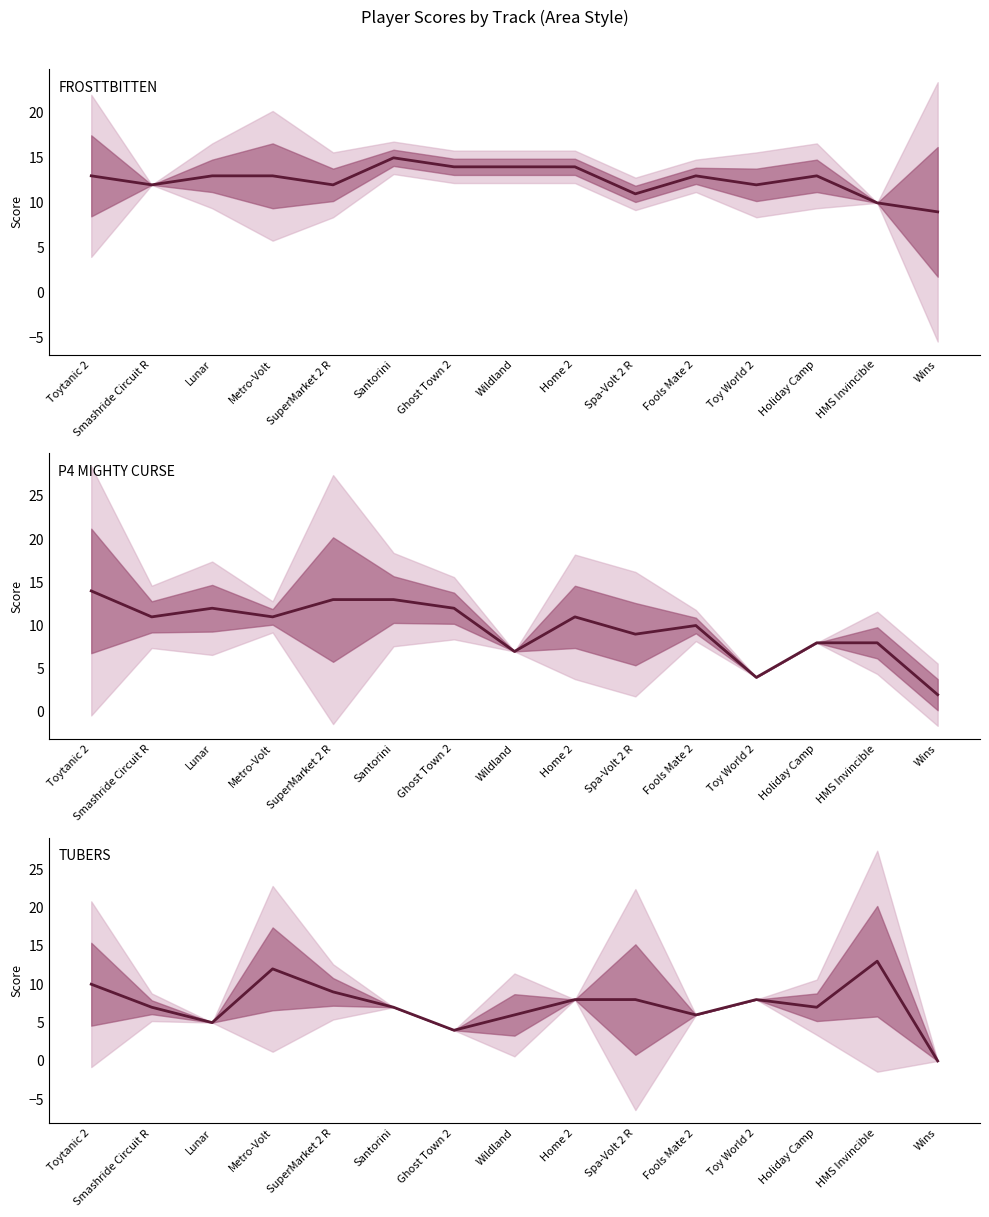

Reading right to left, transcribe all the data shown in this chart.

FROSTTBITTEN: Wins=9	HMS Invincible=10	Holiday Camp=13	Toy World 2=12	Fools Mate 2=13	Spa-Volt 2 R=11	Home 2=14	Wildland=14	Ghost Town 2=14	Santorini=15	SuperMarket 2 R=12	Metro-Volt=13	Lunar=13	Smashride Circuit R=12	Toytanic 2=13
P4 MIGHTY CURSE: Wins=2	HMS Invincible=8	Holiday Camp=8	Toy World 2=4	Fools Mate 2=10	Spa-Volt 2 R=9	Home 2=11	Wildland=7	Ghost Town 2=12	Santorini=13	SuperMarket 2 R=13	Metro-Volt=11	Lunar=12	Smashride Circuit R=11	Toytanic 2=14
TUBERS: Wins=0	HMS Invincible=13	Holiday Camp=7	Toy World 2=8	Fools Mate 2=6	Spa-Volt 2 R=8	Home 2=8	Wildland=6	Ghost Town 2=4	Santorini=7	SuperMarket 2 R=9	Metro-Volt=12	Lunar=5	Smashride Circuit R=7	Toytanic 2=10